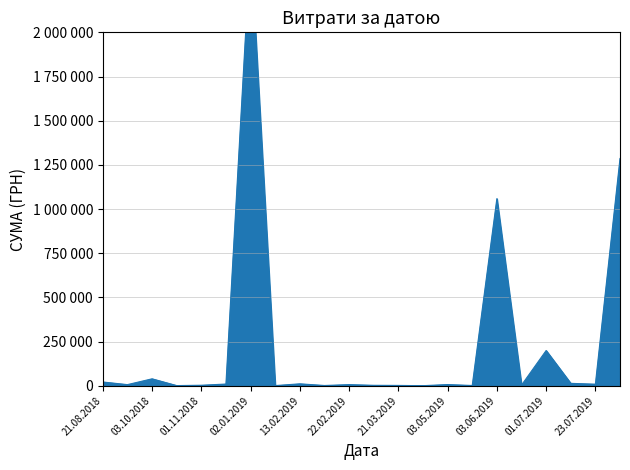

The value at 23.04.2019 is 195.1. True or false?

False